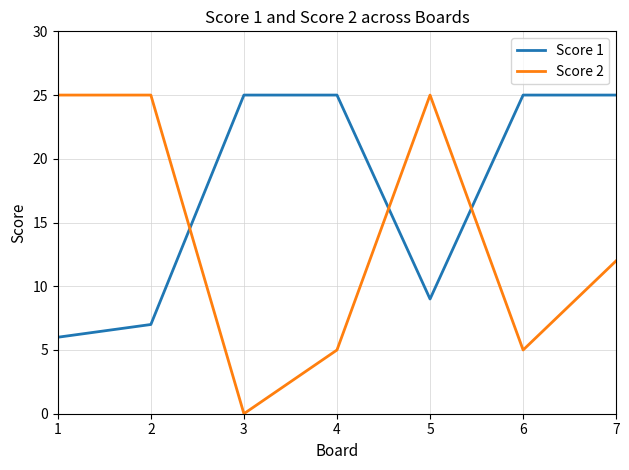

The Score 2 series shows 8 at 4. True or false?

False